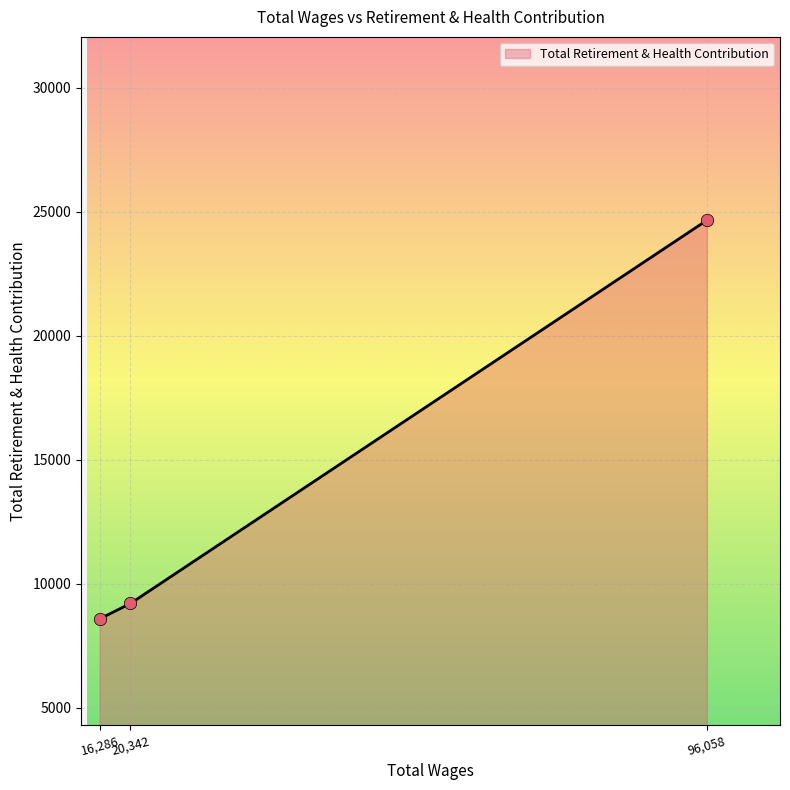

What is the change in value from 16,286 to 20,342?

+621